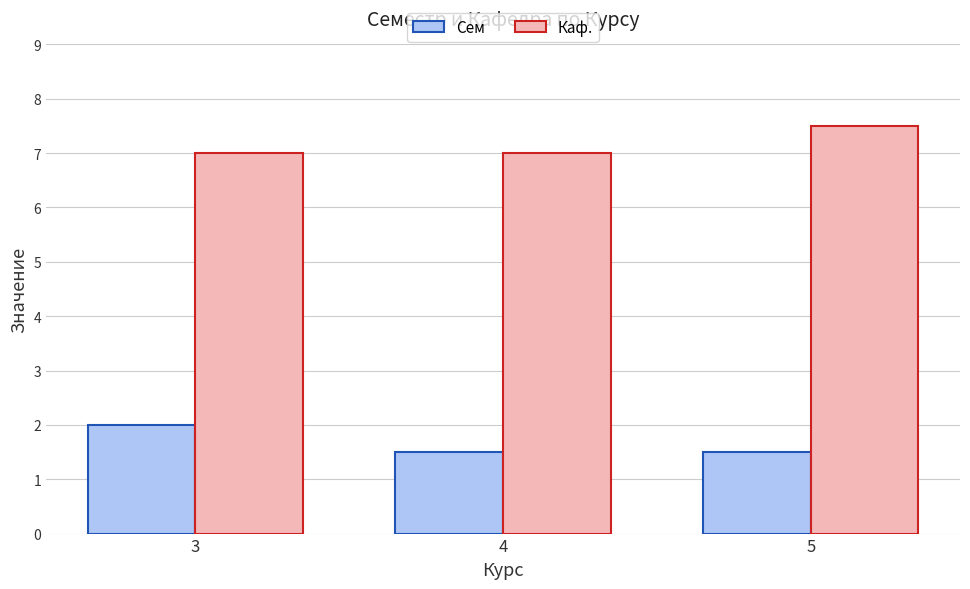

Reading left to right, list all the values displayed in this chart.

Сем: 2.0	1.5	1.5
Каф.: 7.0	7.0	7.5